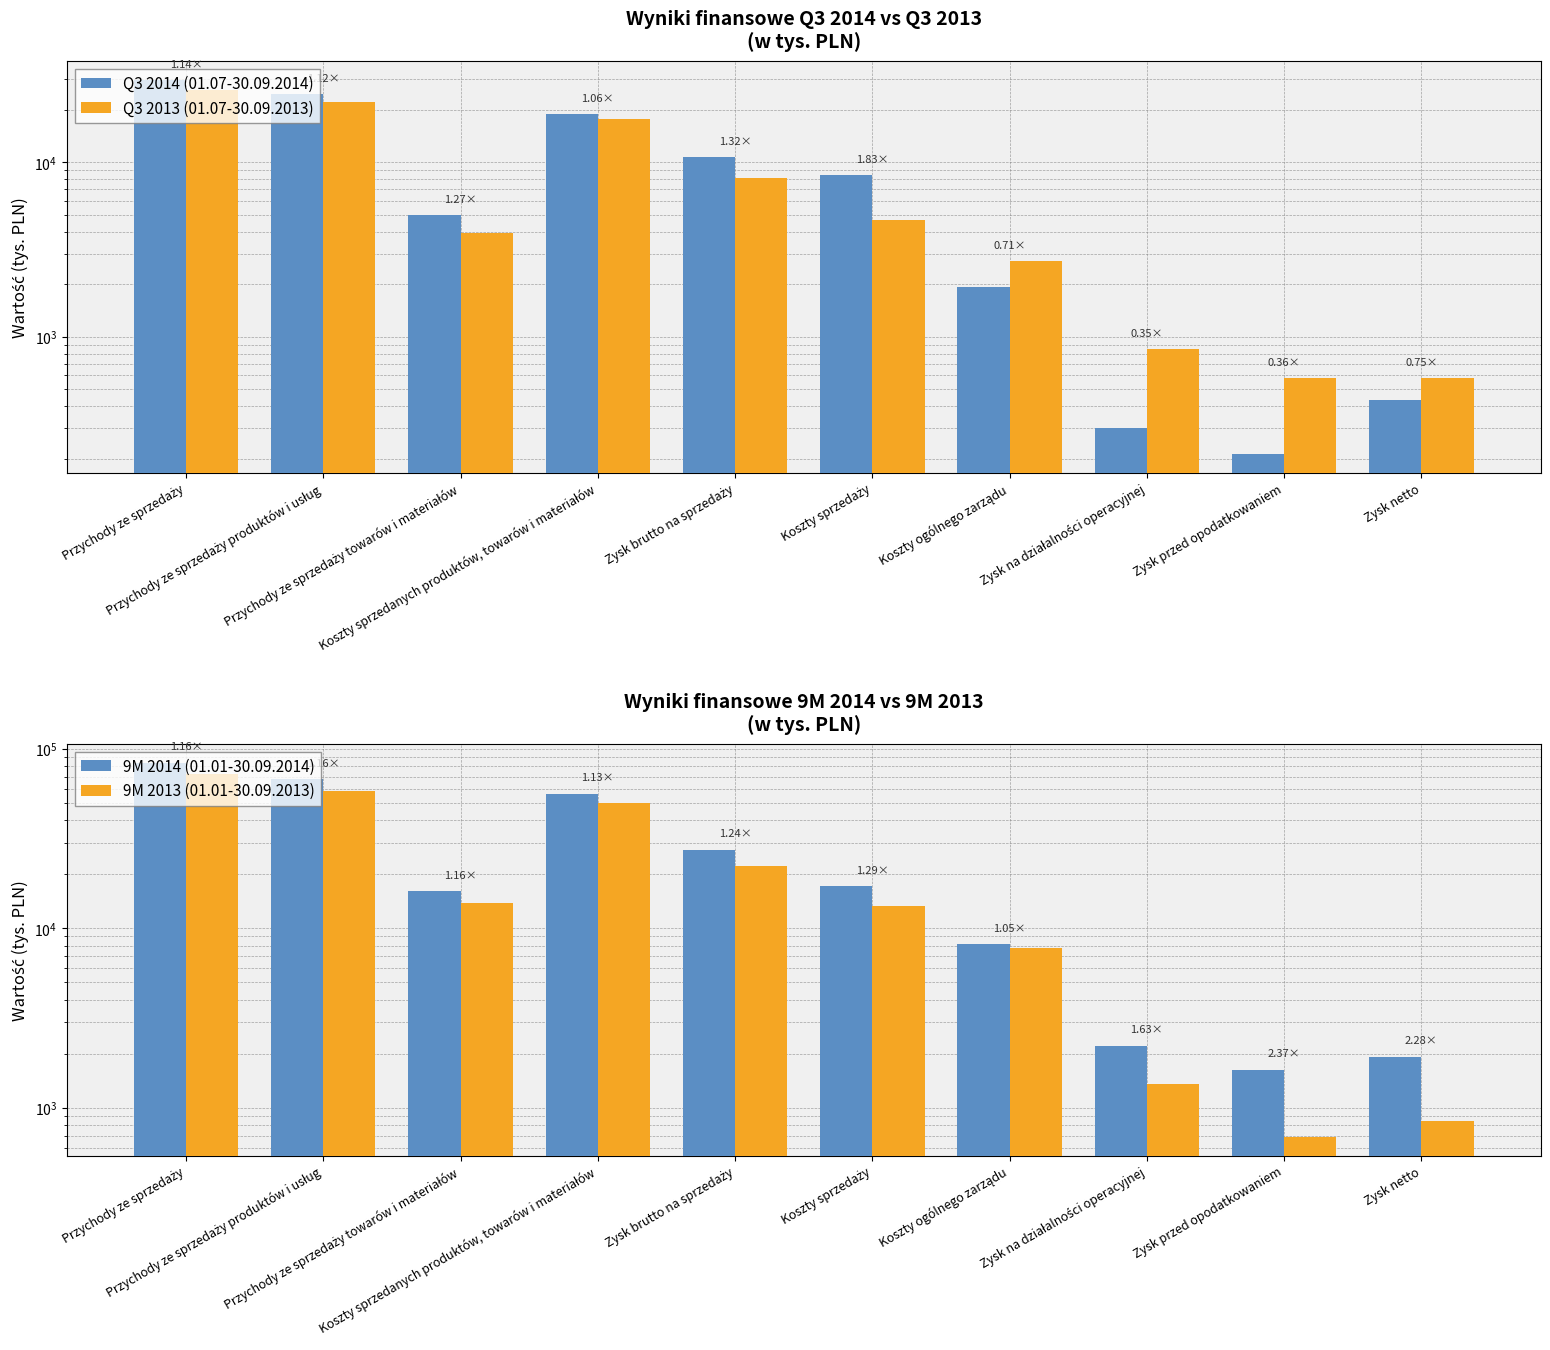

Is the value of Q3 2013 (01.07-30.09.2013) at Koszty ogólnego zarządu greater than the value of Q3 2014 (01.07-30.09.2014) at Przychody ze sprzedaży produktów i usług?

No